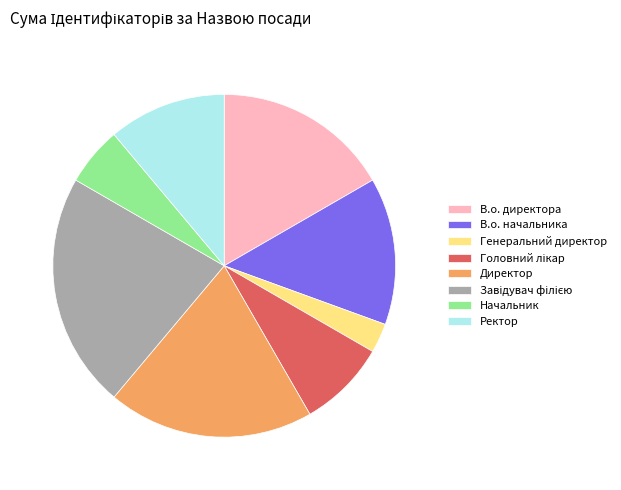

Which slice is the smallest?

Генеральний директор